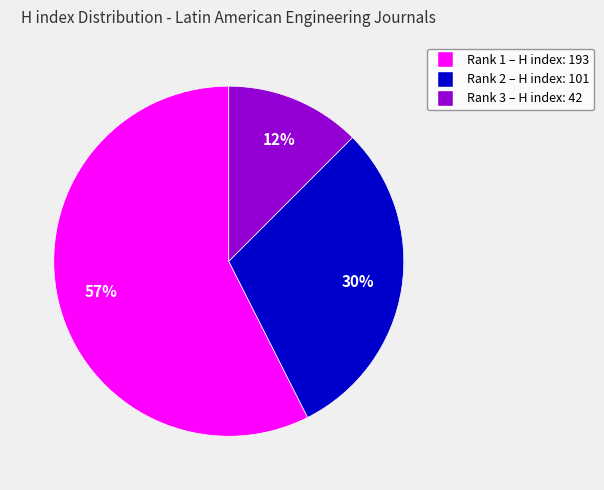

Is there a majority slice in this chart?

Yes